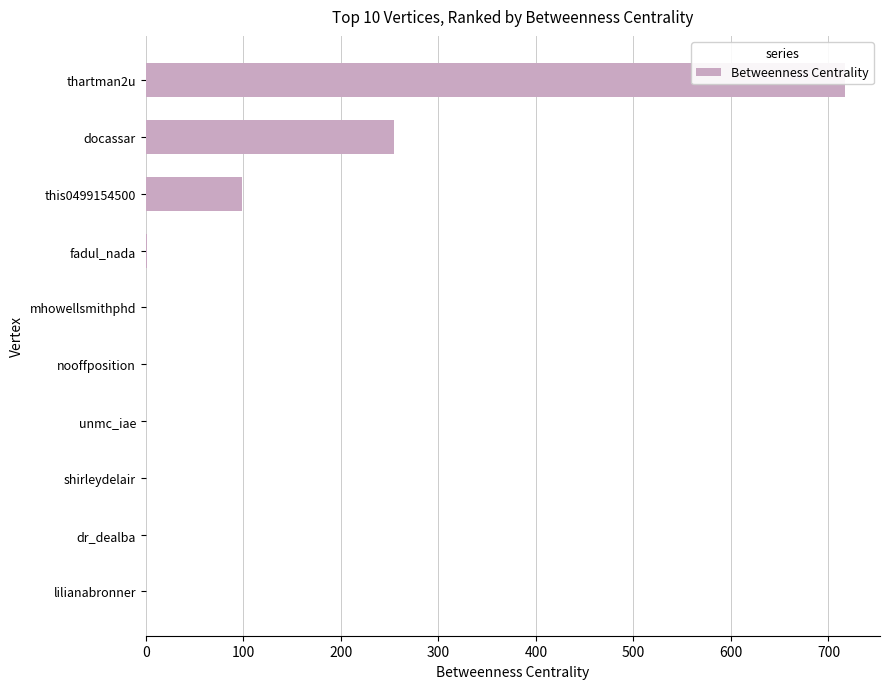

Is it true that the value at dr_dealba is 0?

True